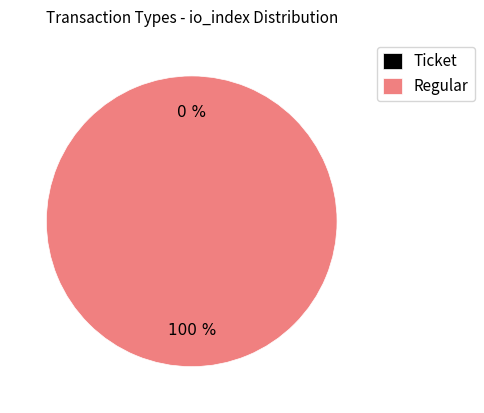

What portion of the pie excludes Ticket?

100.0%